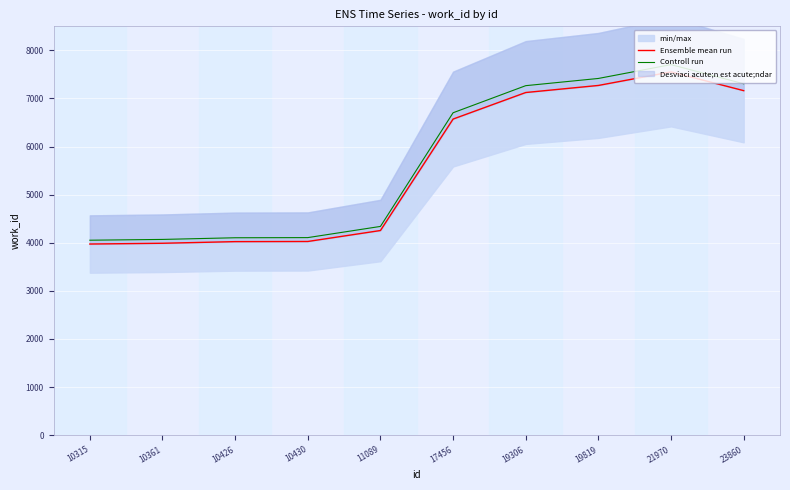

At how many categories does at least one series exceed 5138?

5